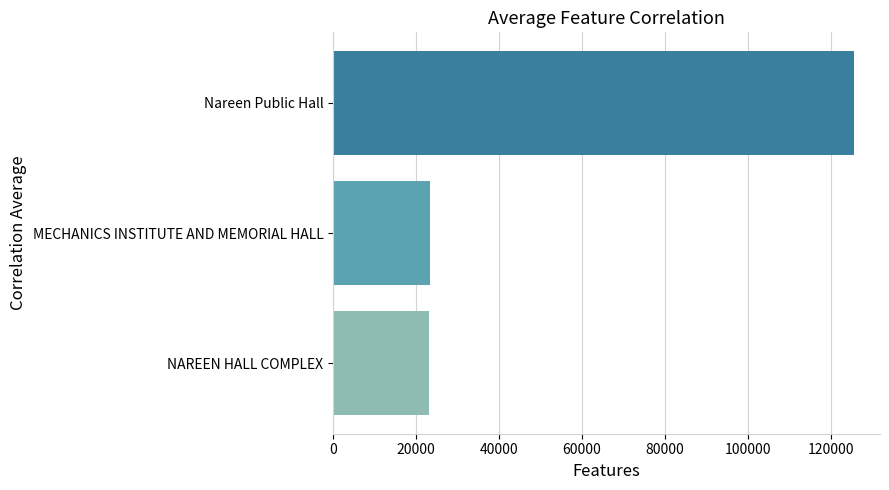

The value at MECHANICS INSTITUTE AND MEMORIAL HALL is 23242. True or false?

True